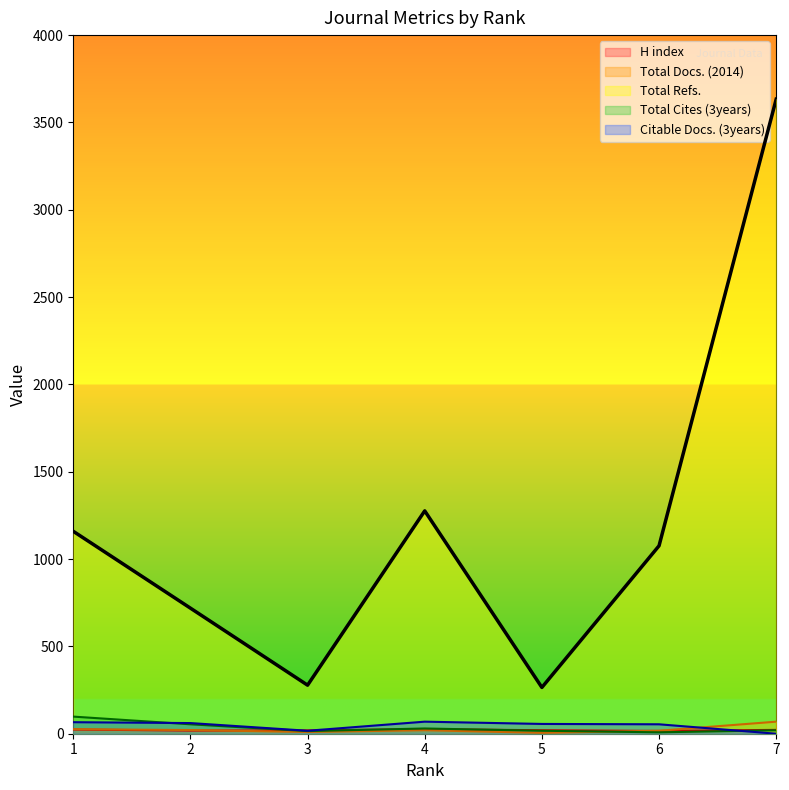

True or false: Total Docs. (2014) has a value of 105 at 7.

False